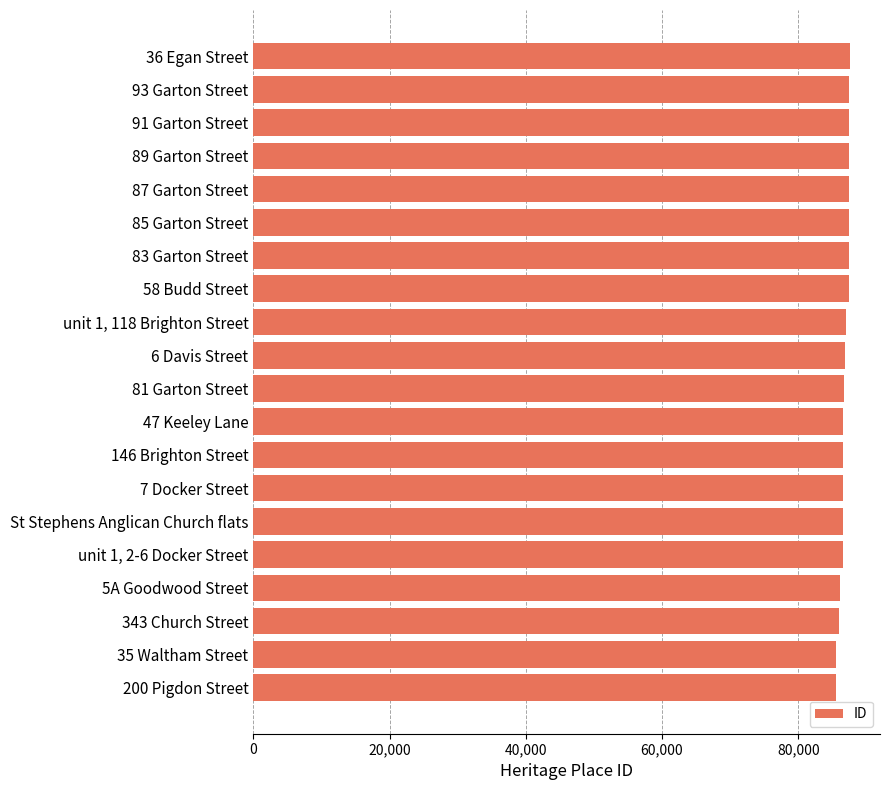

The value at 87 Garton Street is 87484. True or false?

True